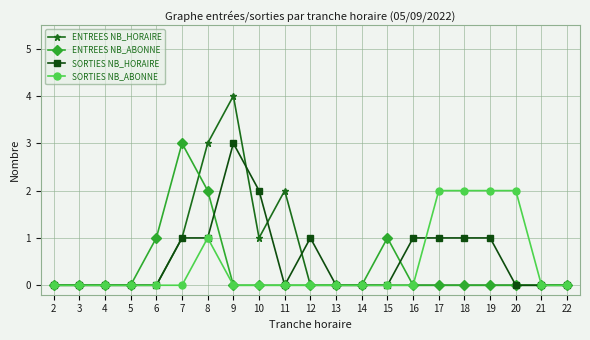

Is it true that ENTREES NB_HORAIRE equals 0 at 20?

True